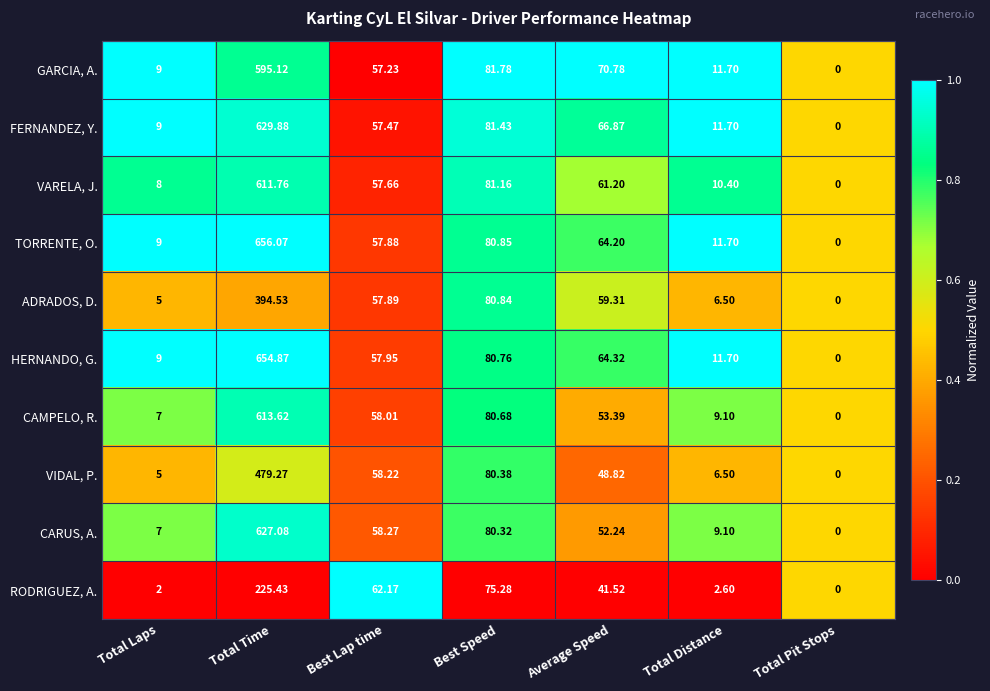

Where does the TORRENTE, O. series first go above 57?

Total Time